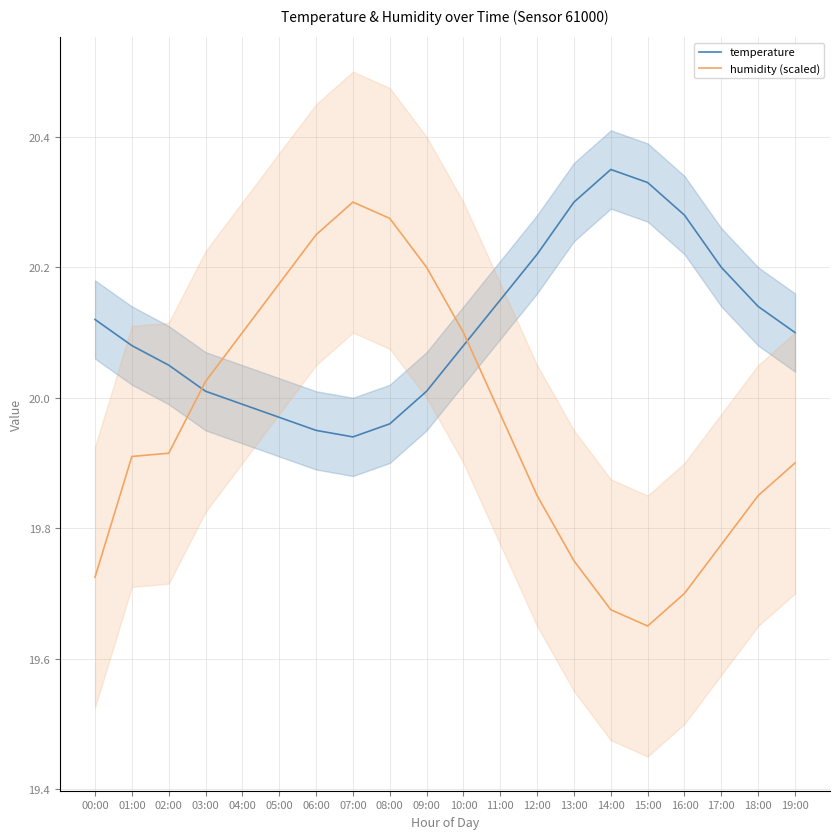

What is the sum of the temperature values at 11:00 and 06:00?

40.1